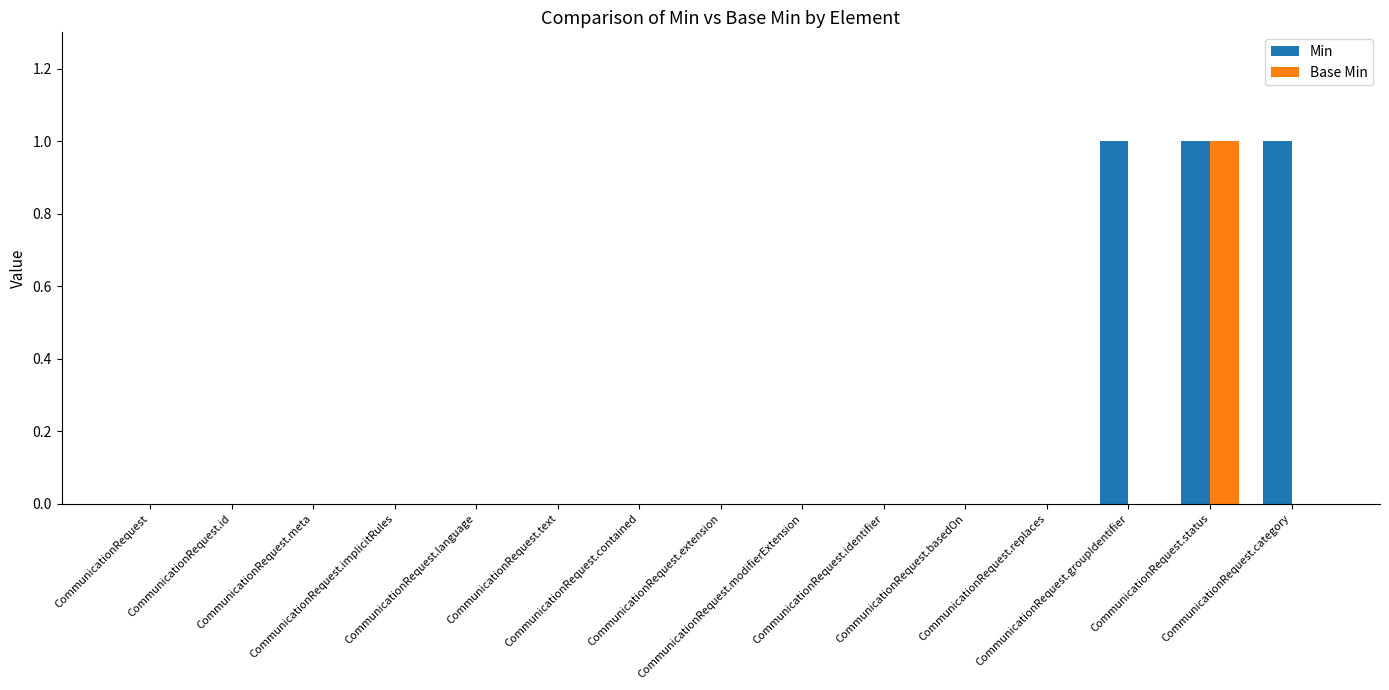

Which series has the largest total across all categories?

Min